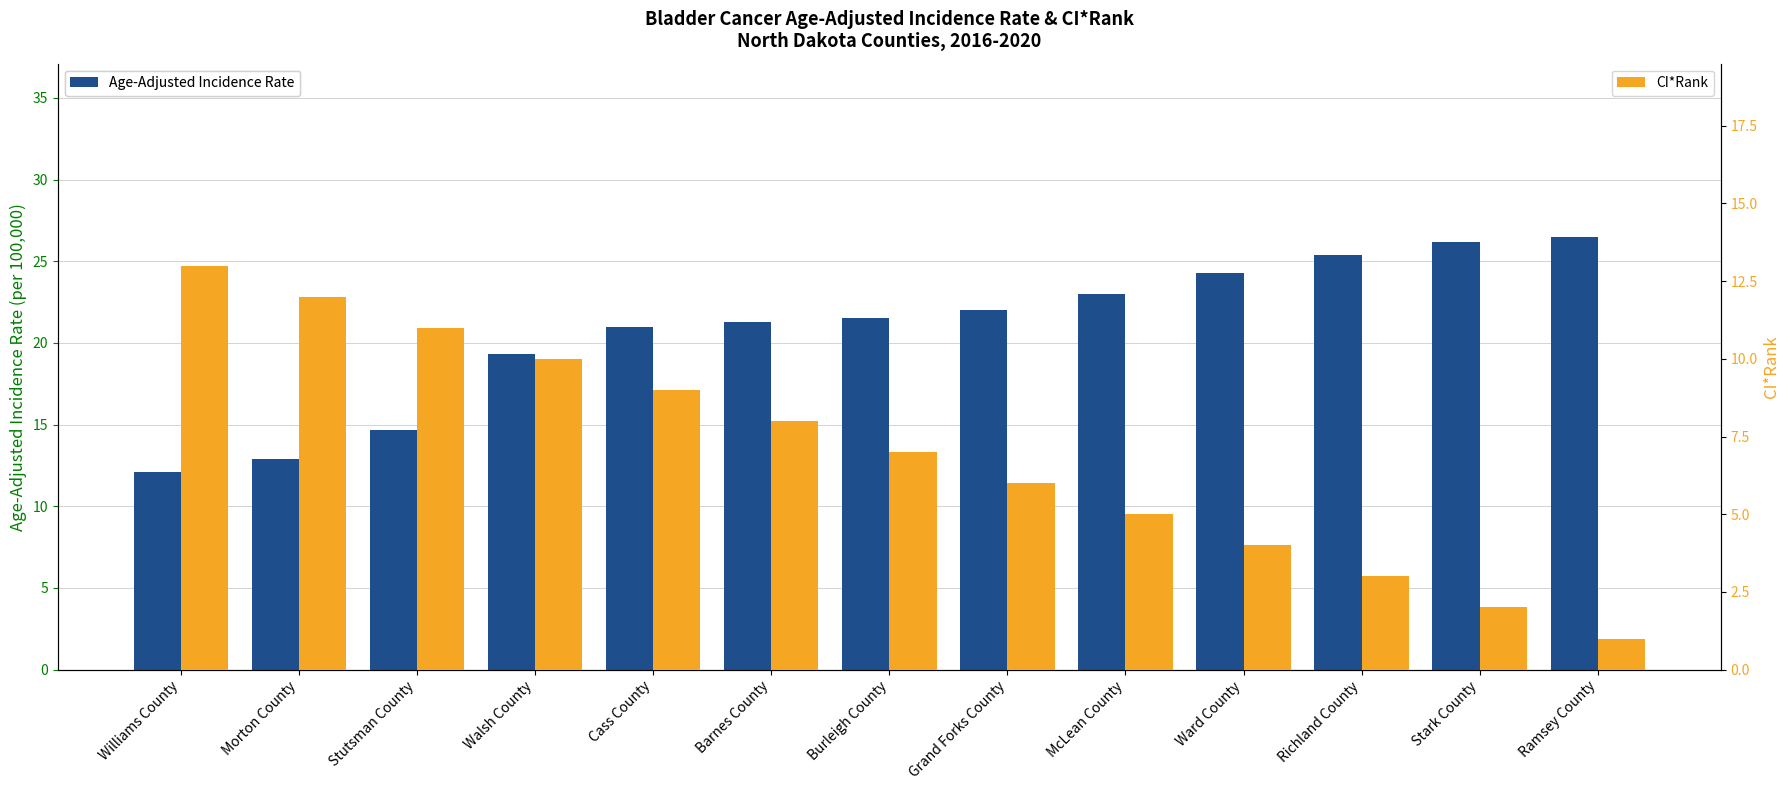

The CI*Rank series shows 1.3 at Richland County. True or false?

False